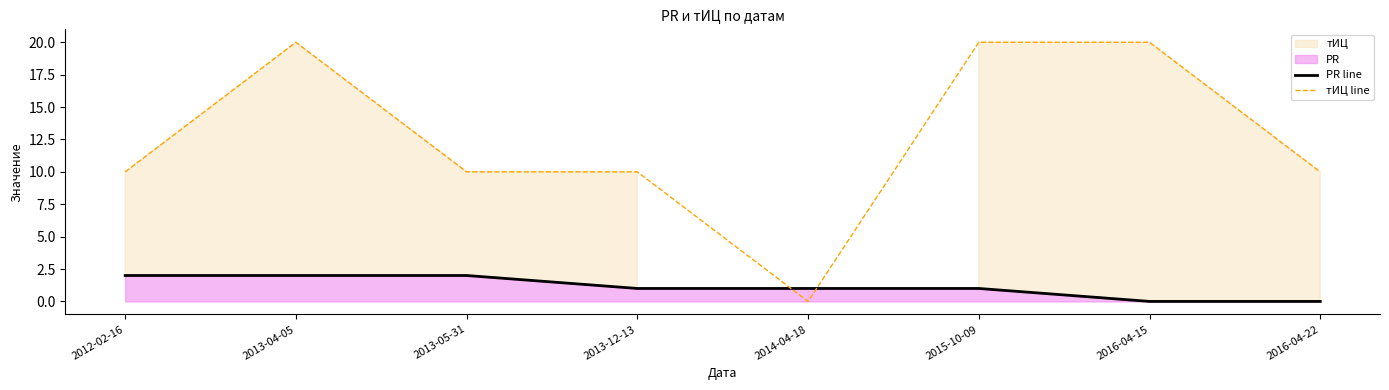

Reading left to right, list all the values displayed in this chart.

PR line: 2	2	2	1	1	1	0	0
тИЦ line: 10	20	10	10	0	20	20	10